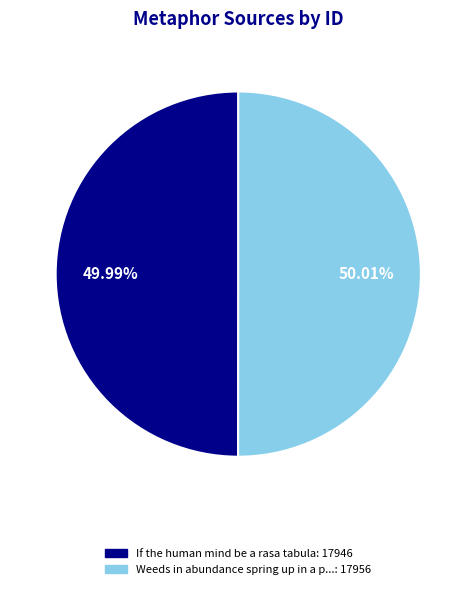

Does any single category account for the majority?

Yes